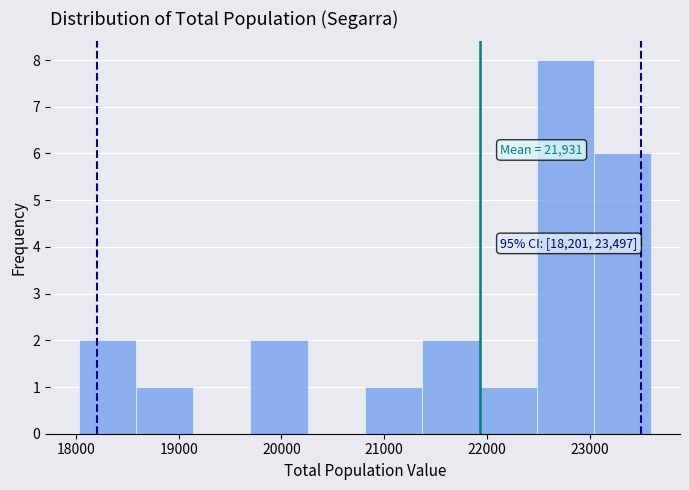

Over which range of the x-axis is the bar tallest?

22500 to 23000